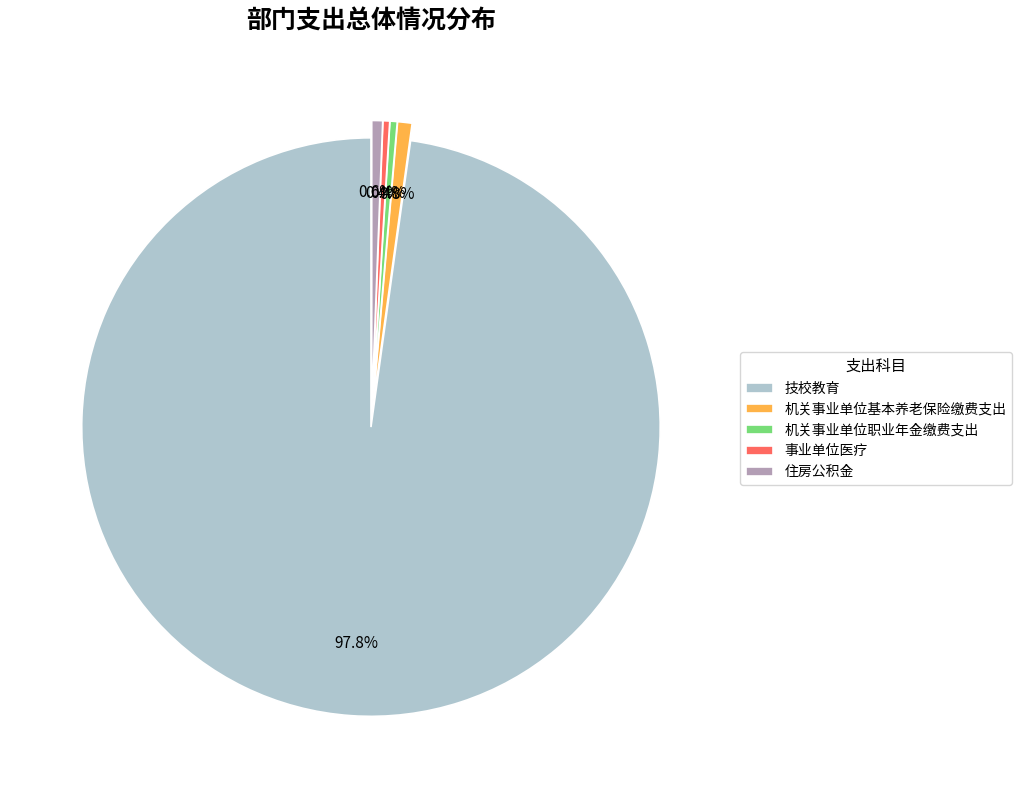

Is the sum of 住房公积金 and 机关事业单位基本养老保险缴费支出 greater than half?

No